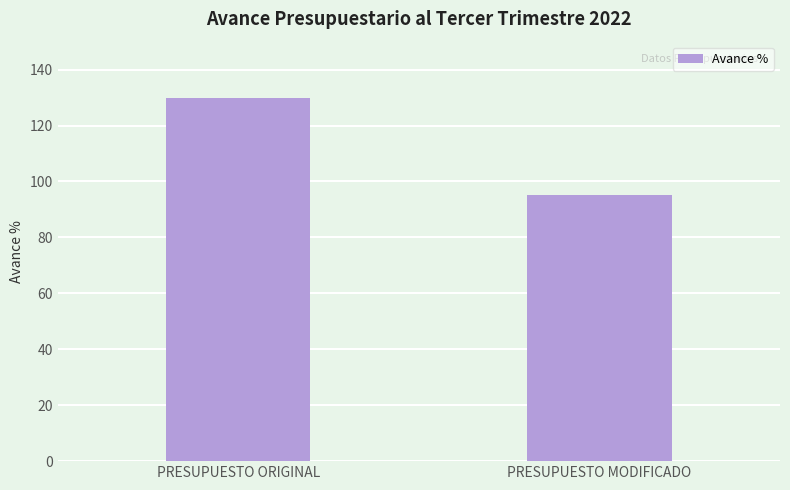

What is the average value?

112.4